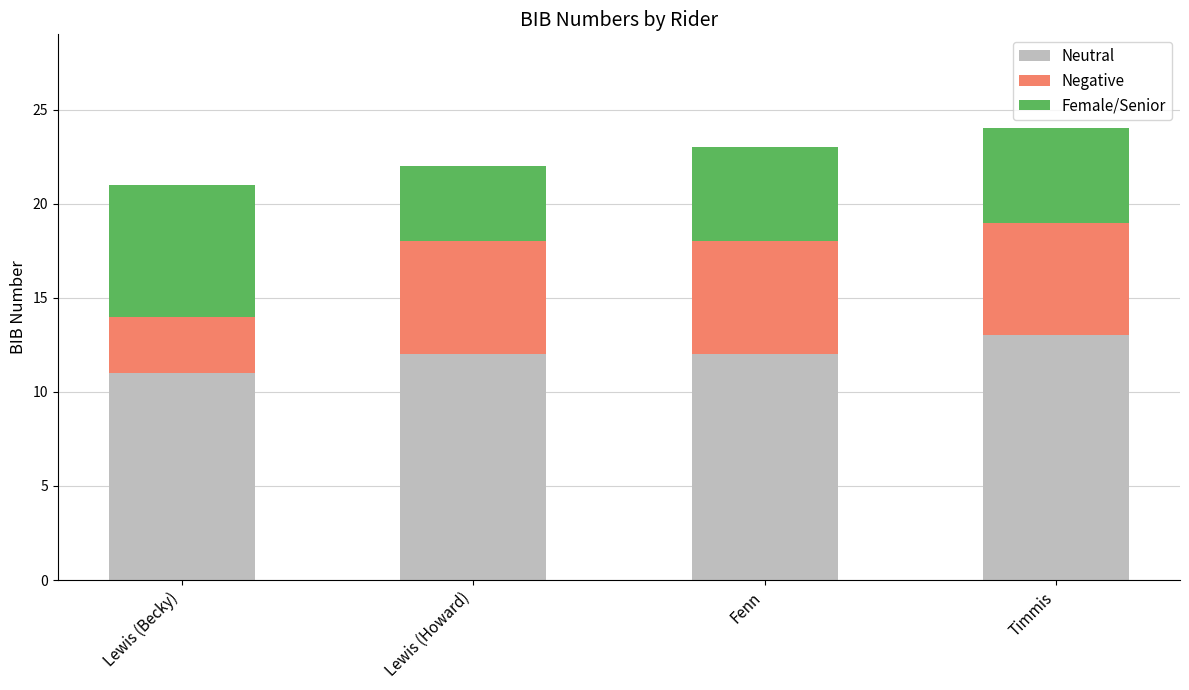

The Neutral series shows 12 at Lewis (Howard). True or false?

True